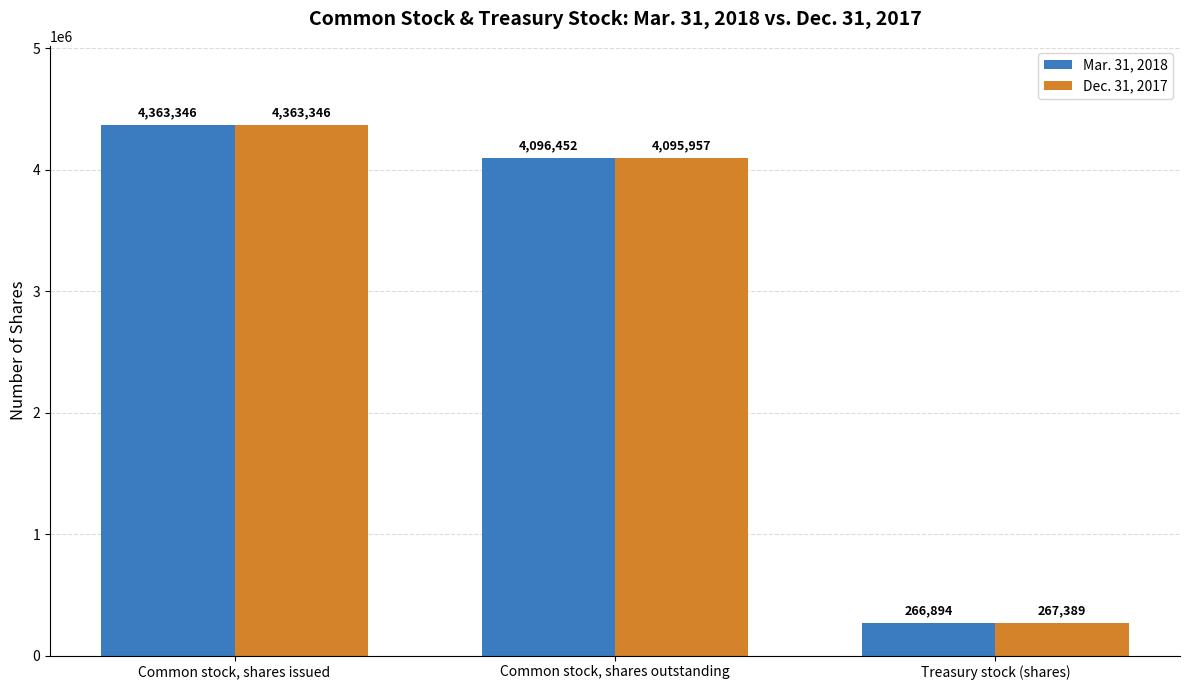

What is the smallest value displayed?

266894